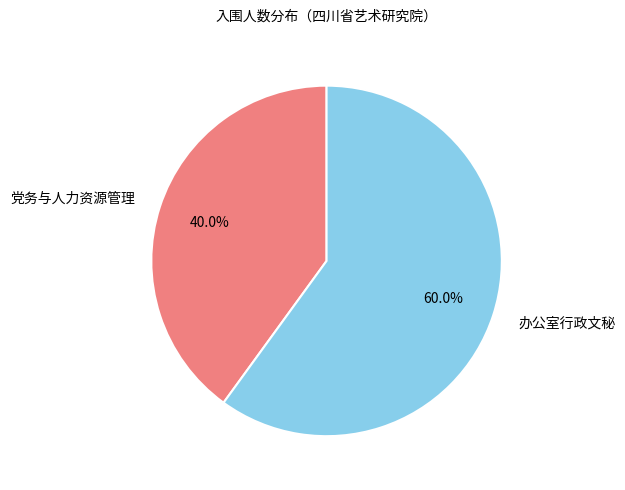

Count the number of slices in the pie.

2